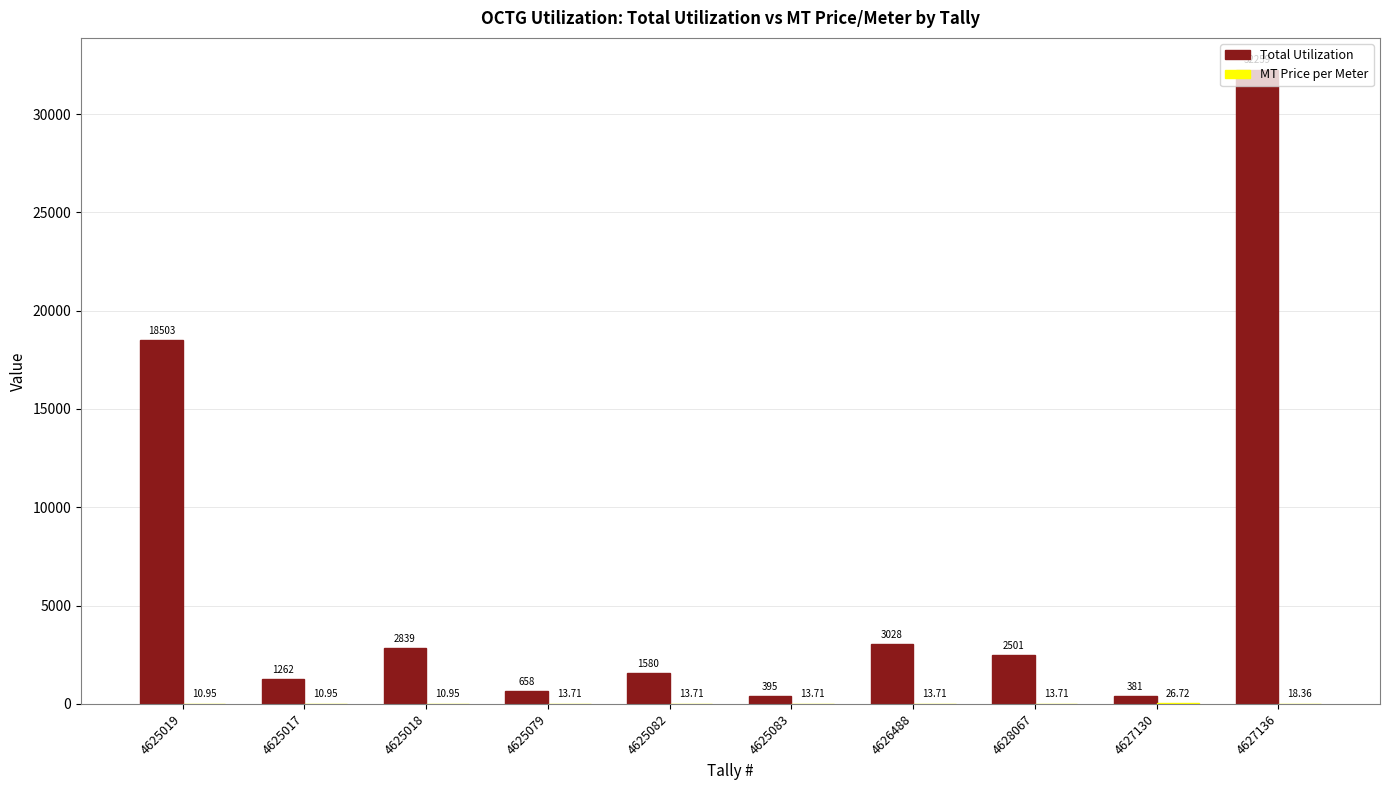

Which label corresponds to the largest value in the chart?

4627136